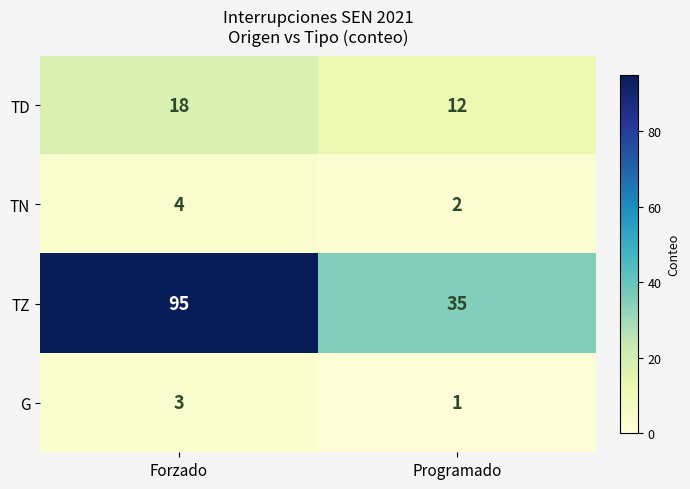

Rank the series by their maximum value, from highest to lowest.

TZ, TD, TN, G